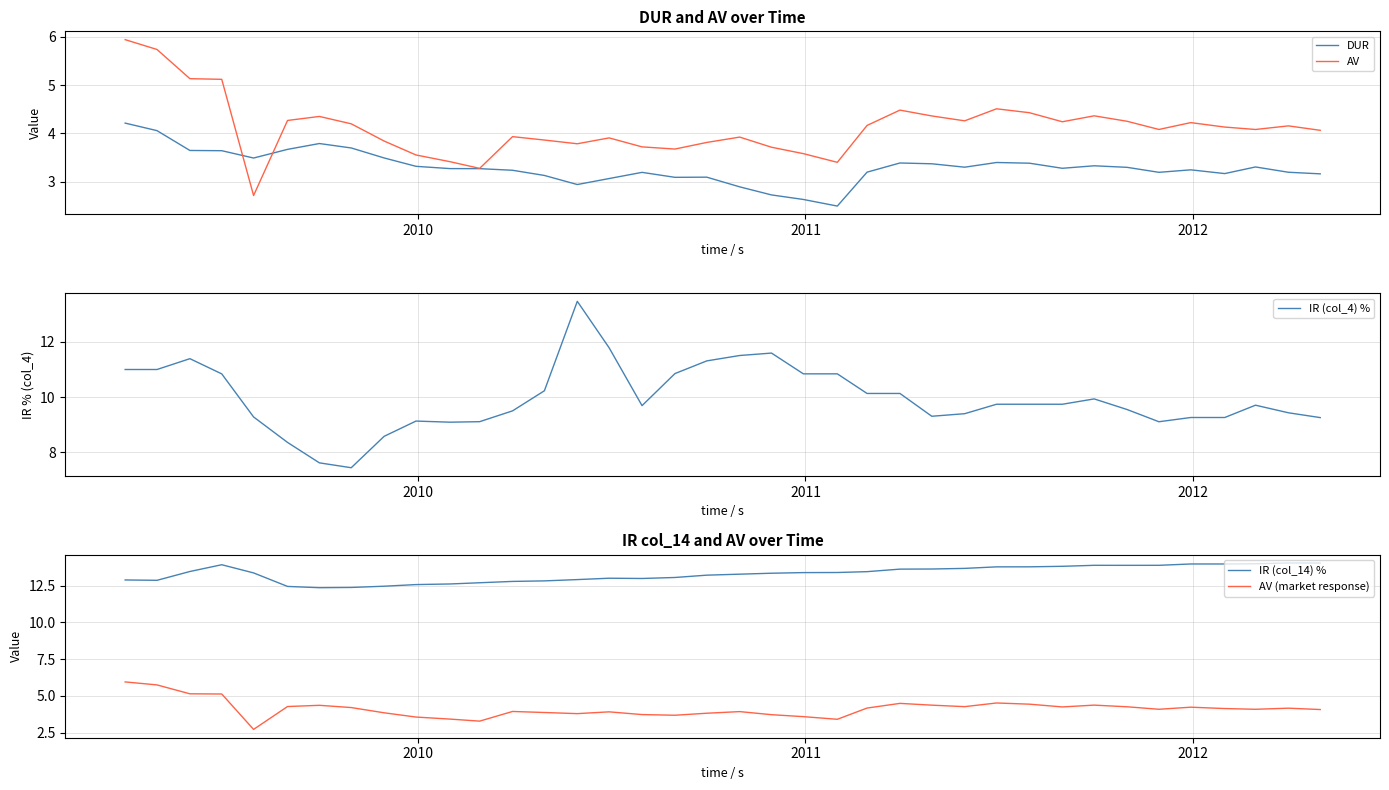

What is the minimum value for DUR?

2.5